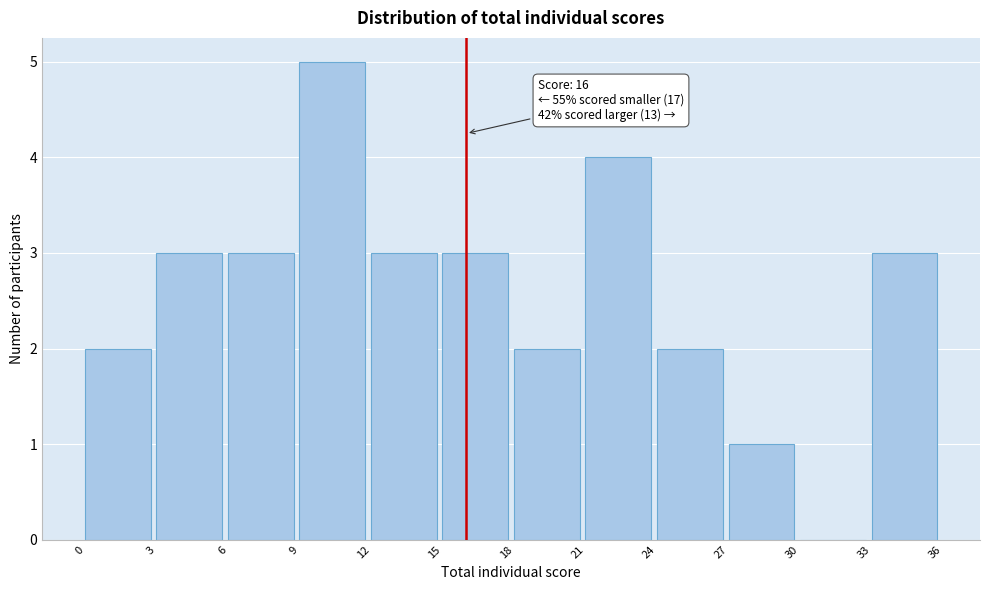

Over which range of the x-axis is the bar tallest?

9 to 12